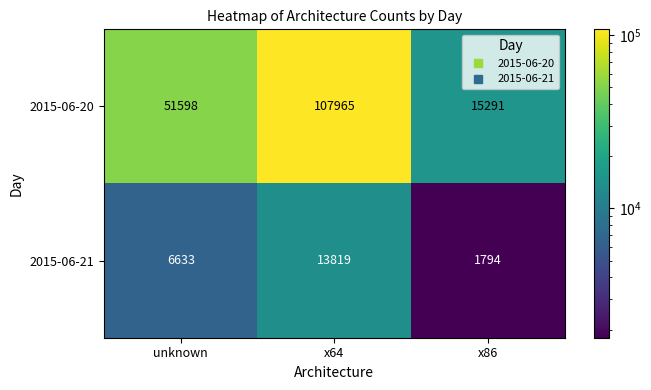

Rank the series by their maximum value, from lowest to highest.

2015-06-21, 2015-06-20